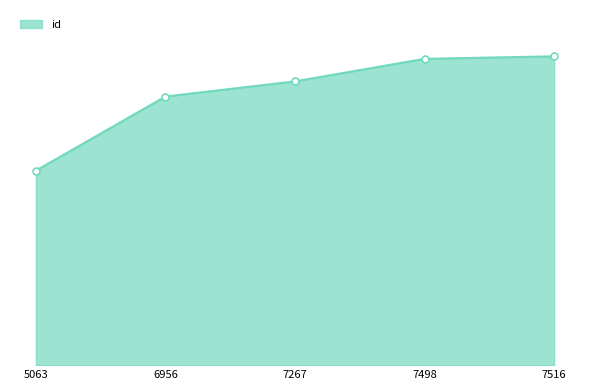

Reading left to right, list all the values displayed in this chart.

5063=13580	6956=18750	7267=19810	7498=21382	7516=21557